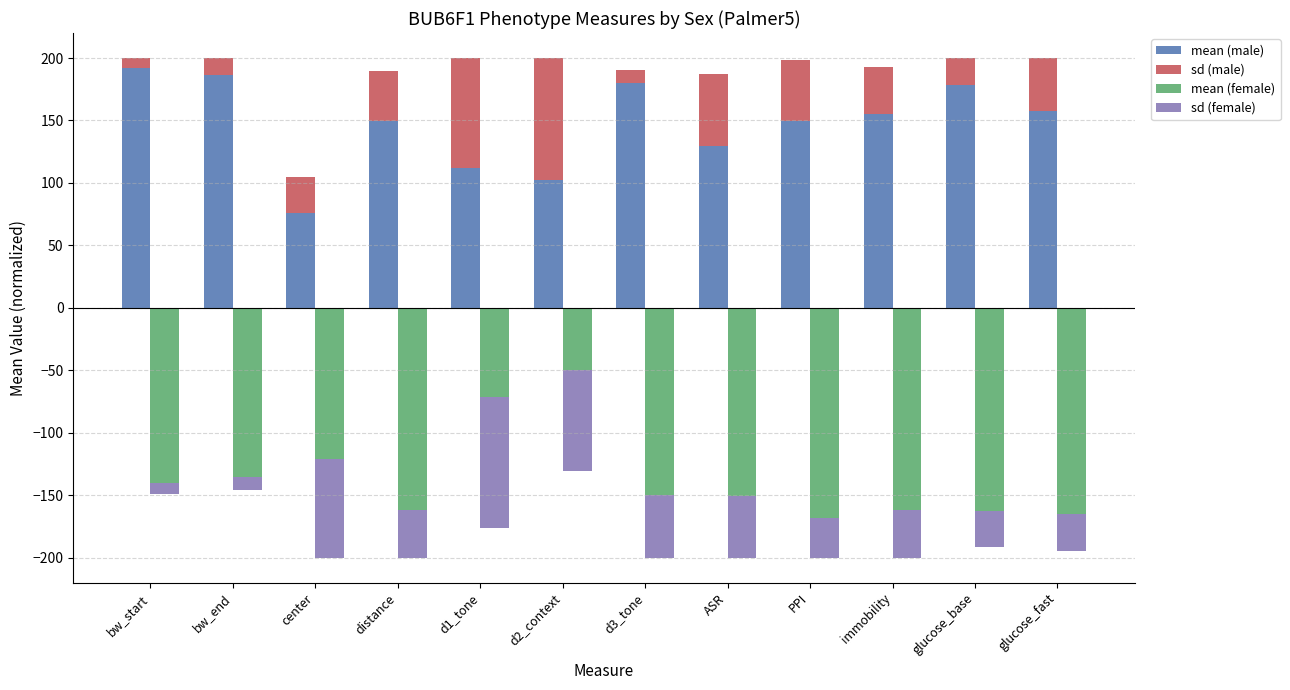

At which label does sd (female) first exceed -37?

bw_start